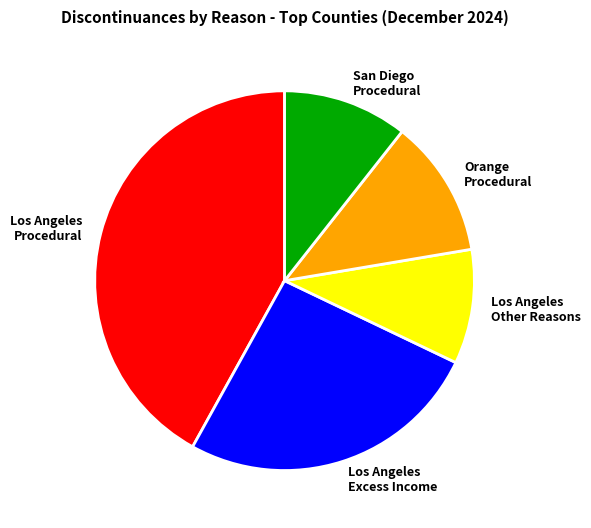

True or false: San Diego Procedural accounts for 11% of the total.

True